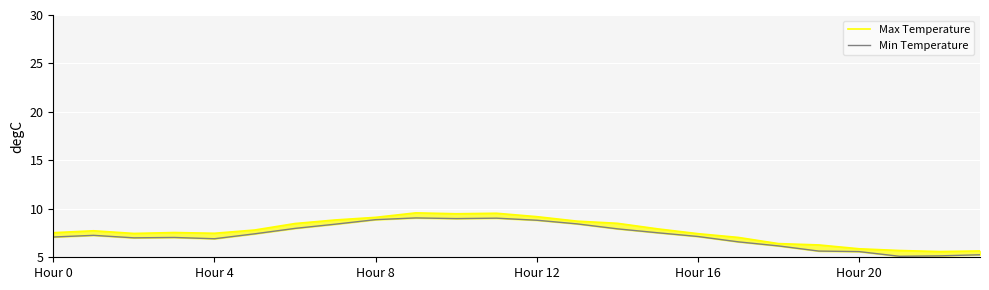

How many values in the Max Temperature series exceed 7?

18